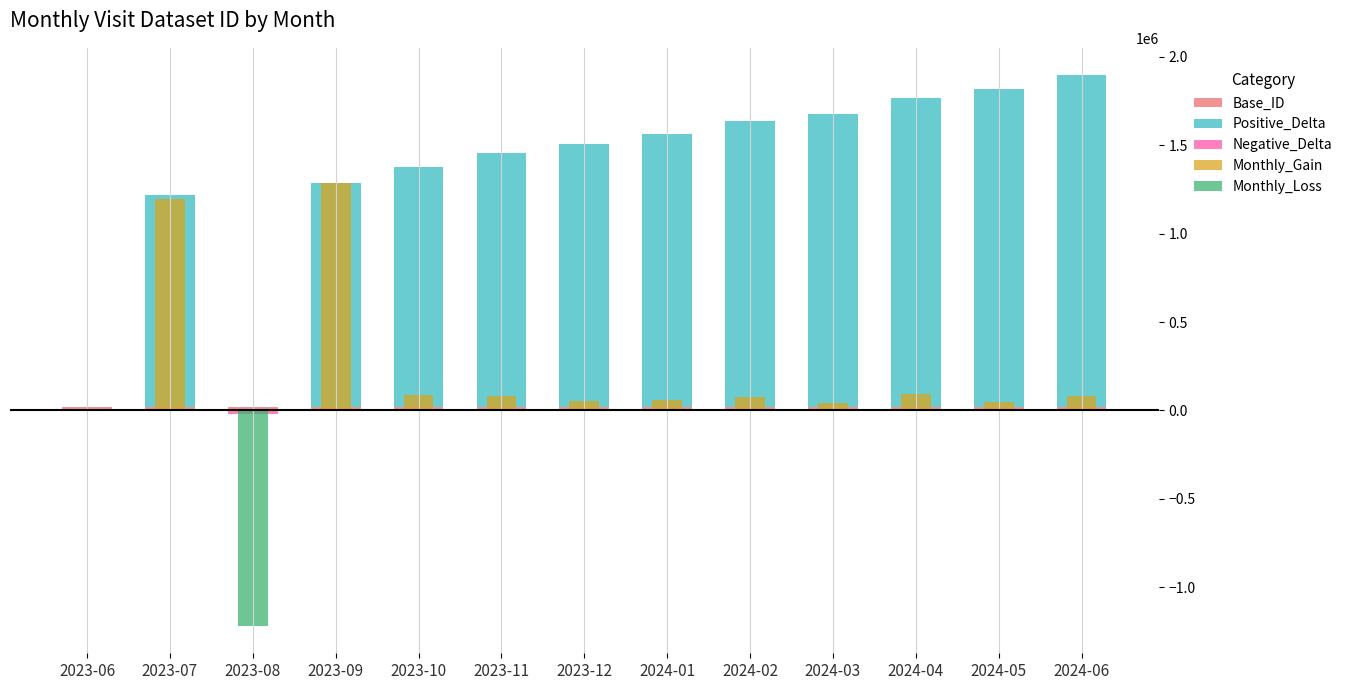

What are all the series names shown in the legend?

Base_ID, Positive_Delta, Negative_Delta, Monthly_Gain, Monthly_Loss